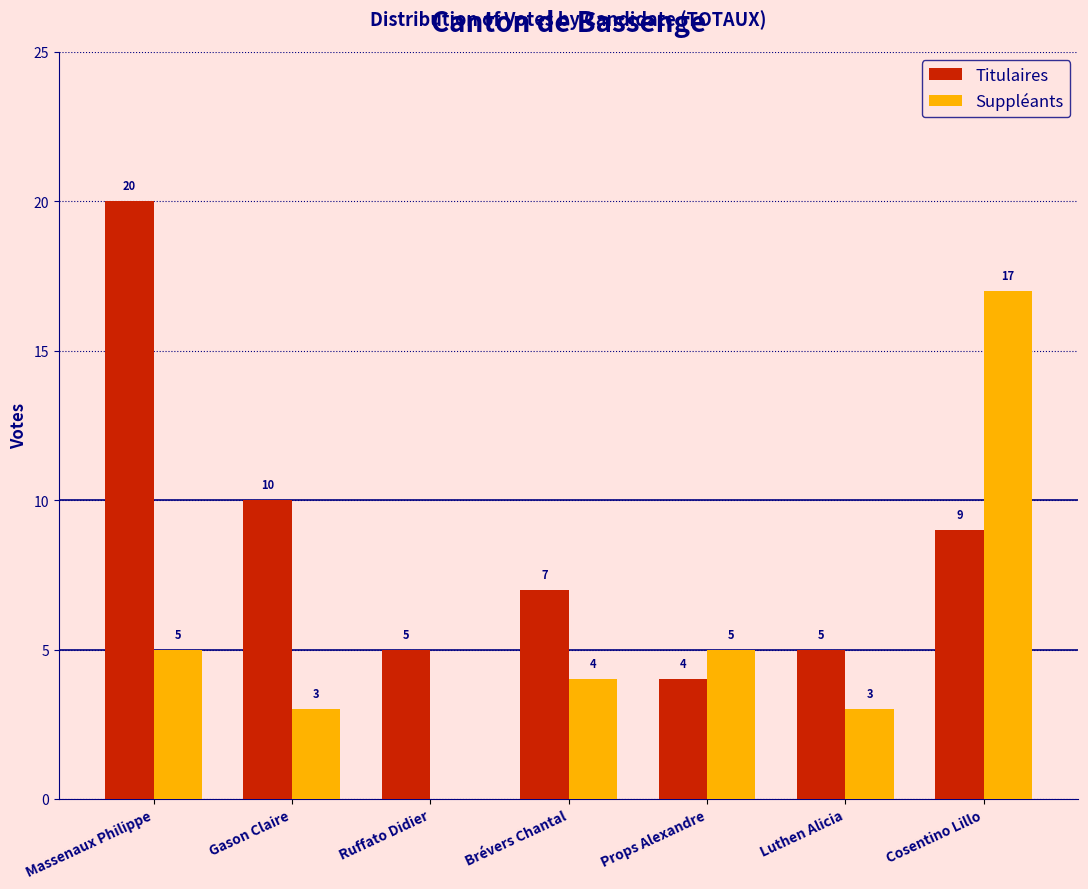

Reading right to left, extract all data points from this chart.

Titulaires: Cosentino Lillo=9	Luthen Alicia=5	Props Alexandre=4	Brévers Chantal=7	Ruffato Didier=5	Gason Claire=10	Massenaux Philippe=20
Suppléants: Cosentino Lillo=17	Luthen Alicia=3	Props Alexandre=5	Brévers Chantal=4	Ruffato Didier=0	Gason Claire=3	Massenaux Philippe=5